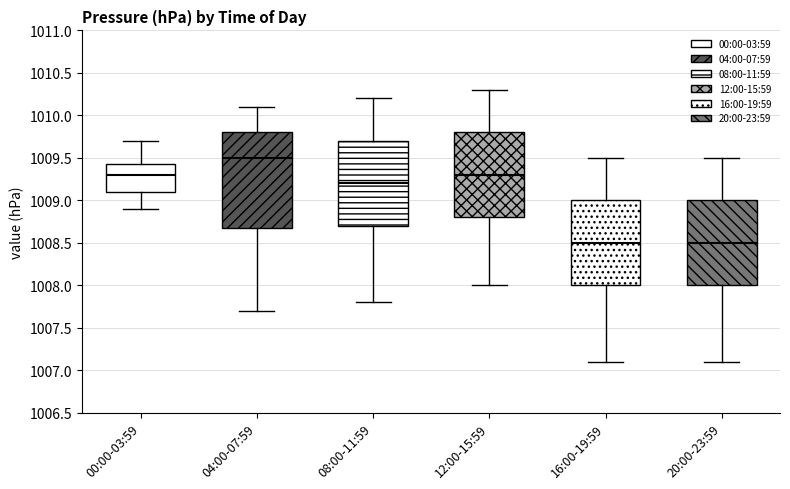

Reading left to right, read every box against the y-axis: the position of its median line, the range the box covers, and the ends of its whiskers. The values are not printed on the chart, so give them approximately, as read against the axis.

00:00-03:59: median 1009.30, box 1009.10 to 1009.45, whiskers 1008.90 to 1009.70
04:00-07:59: median 1009.50, box 1008.70 to 1009.80, whiskers 1007.70 to 1010.10
08:00-11:59: median 1009.20, box 1008.70 to 1009.70, whiskers 1007.80 to 1010.20
12:00-15:59: median 1009.30, box 1008.80 to 1009.80, whiskers 1008.00 to 1010.30
16:00-19:59: median 1008.50, box 1008.00 to 1009.00, whiskers 1007.10 to 1009.50
20:00-23:59: median 1008.50, box 1008.00 to 1009.00, whiskers 1007.10 to 1009.50